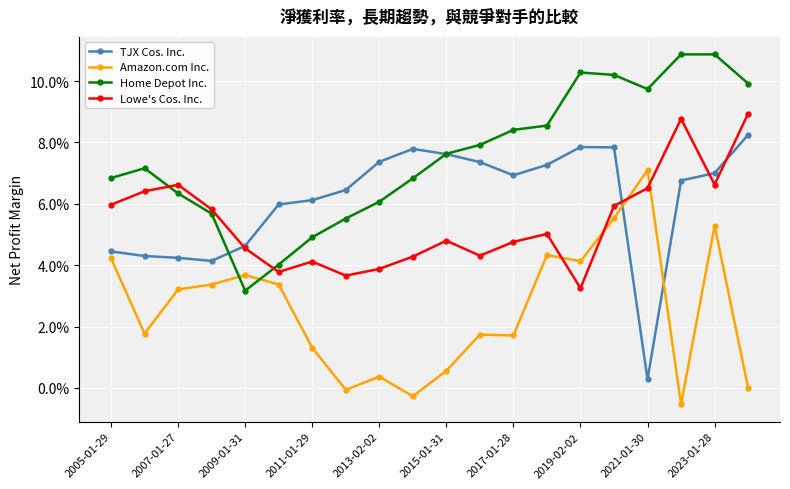

True or false: Amazon.com Inc. has more than 0 points higher than both neighbors.

True